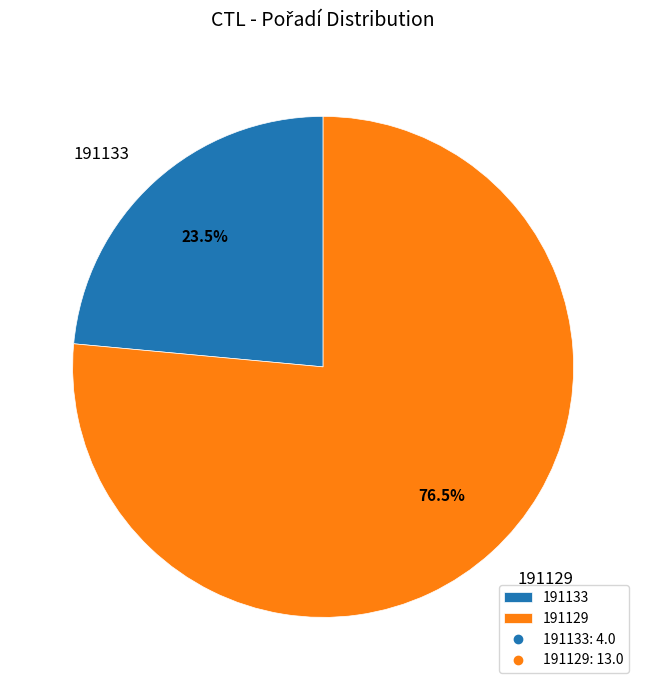

Do 191133 and 191129 together represent more than half of the pie?

Yes